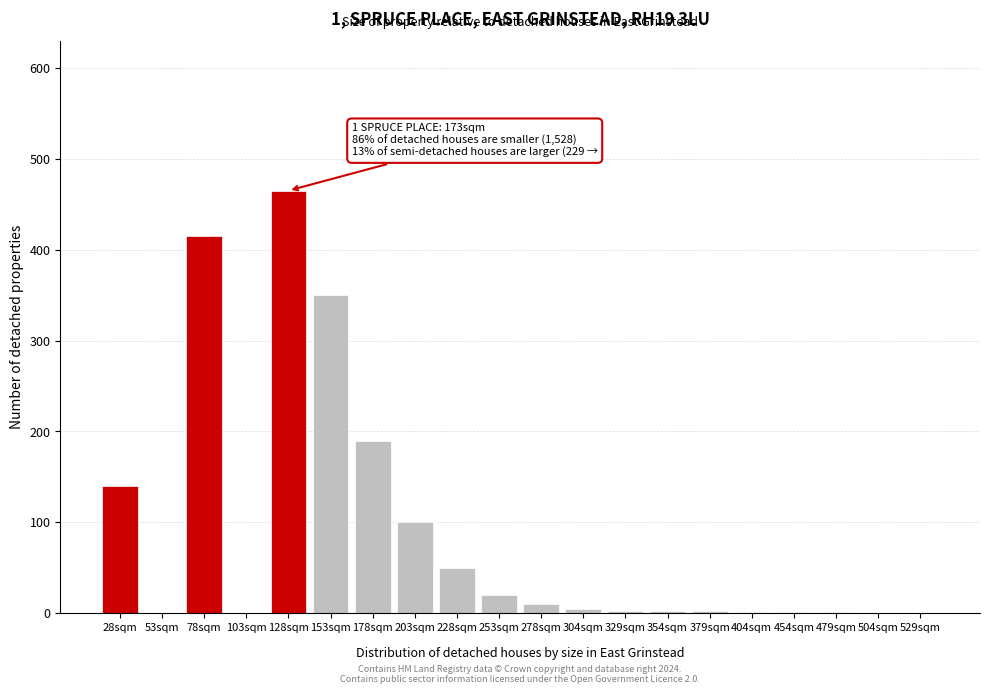

What is the greatest value displayed?

465